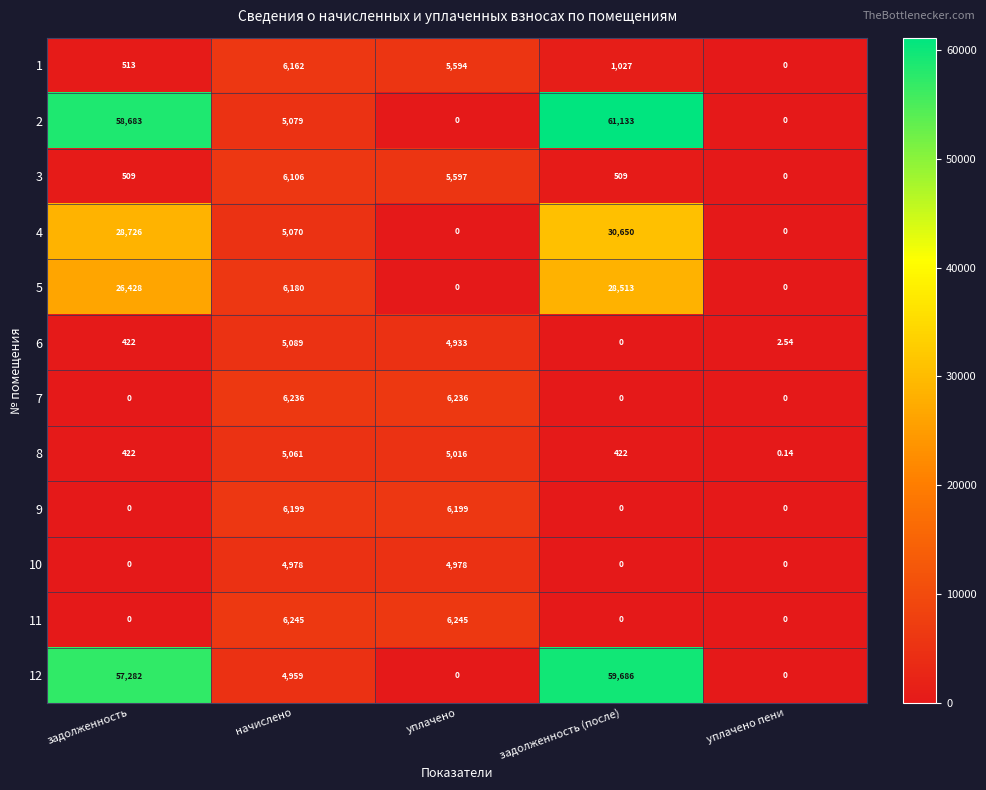

Where is 5 nearest to the value 14256?

начислено